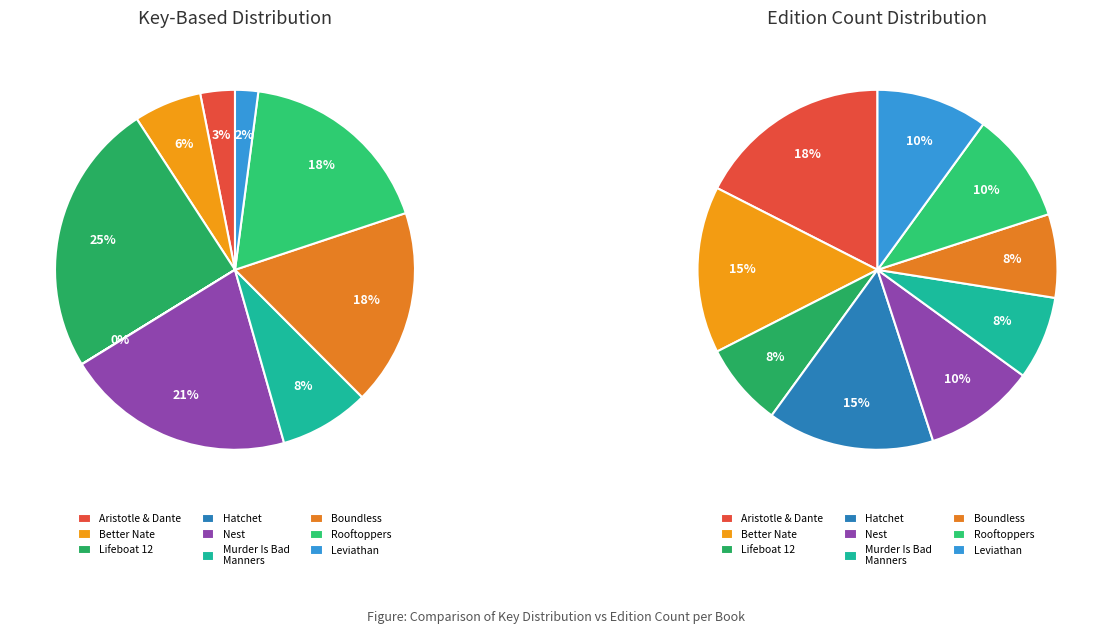

What is the largest slice in the pie chart?

Lifeboat 12